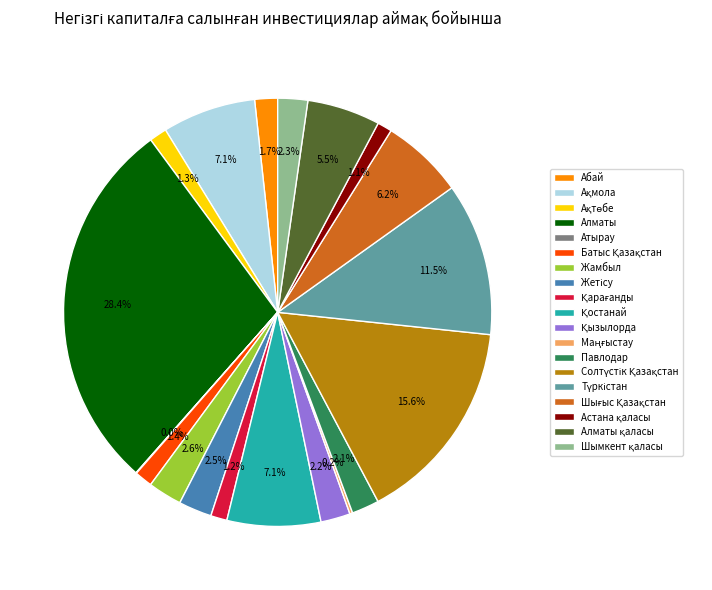

Which category has the biggest portion of the pie?

Алматы